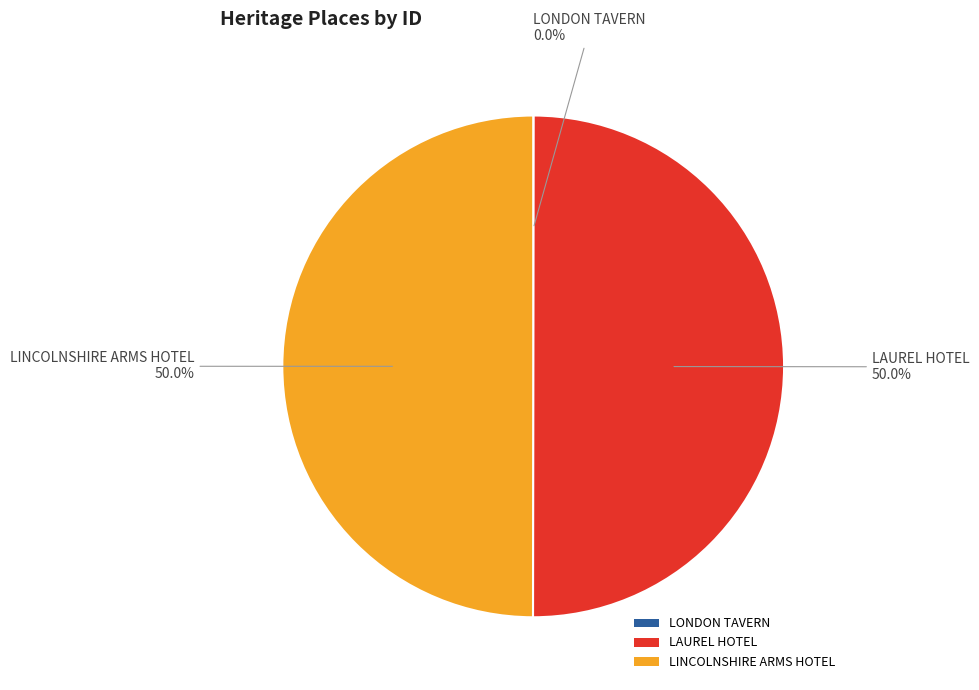

Do LINCOLNSHIRE ARMS HOTEL and LAUREL HOTEL together represent more than half of the pie?

Yes